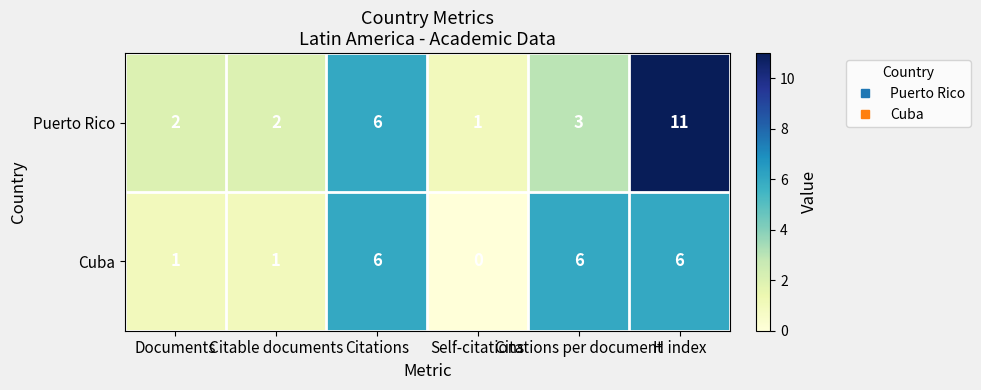

Count the number of categories in the chart.

6